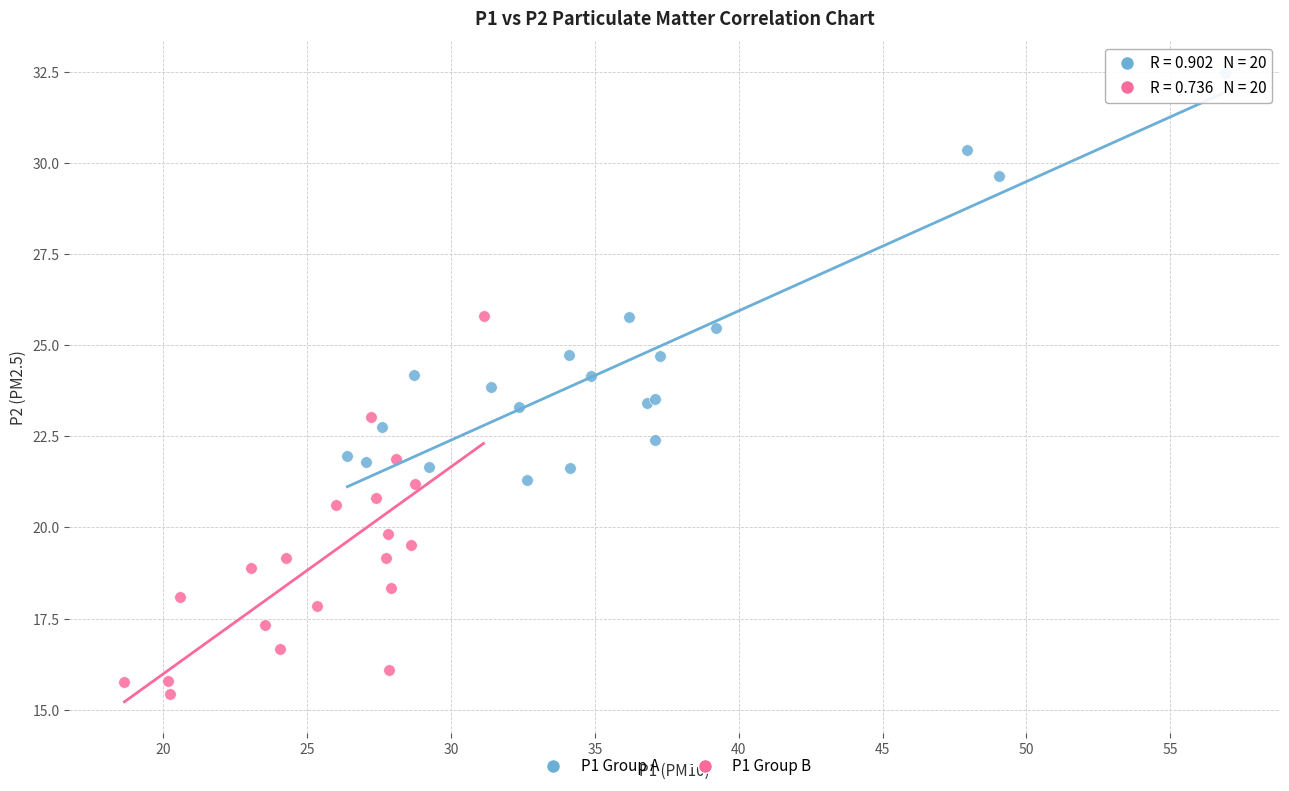

Which series contains the lowest Y value?

P1 Group B